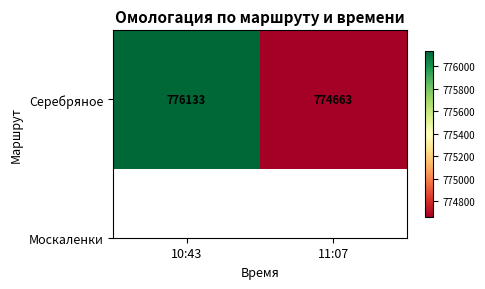

At which label is the value closest to 775398?

10:43